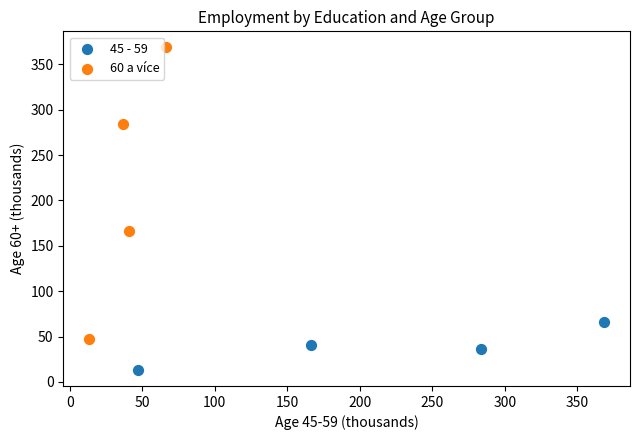

Which series has the largest Y range (max minus min)?

60 a více